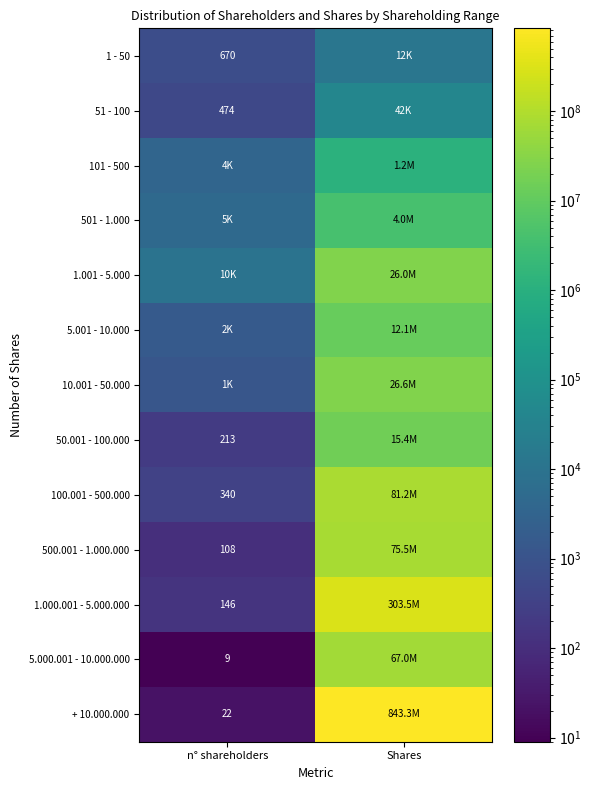

What is the total value across all series at Shares?

1455701090